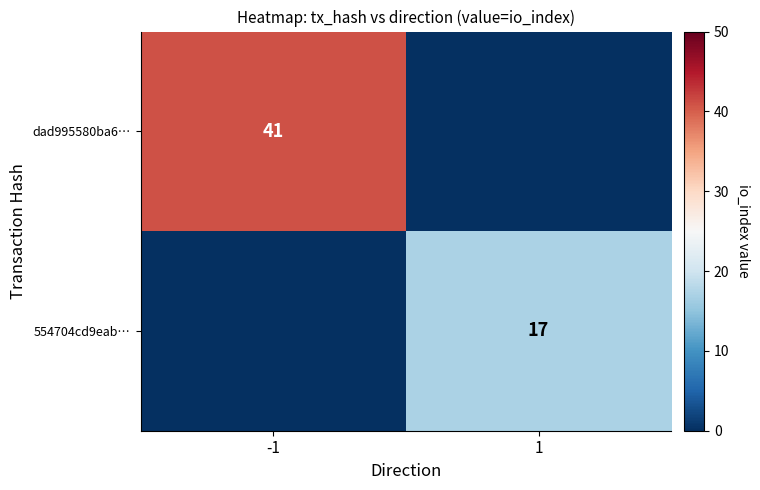

The value of 554704cd9eab… at 1 is 10. True or false?

False